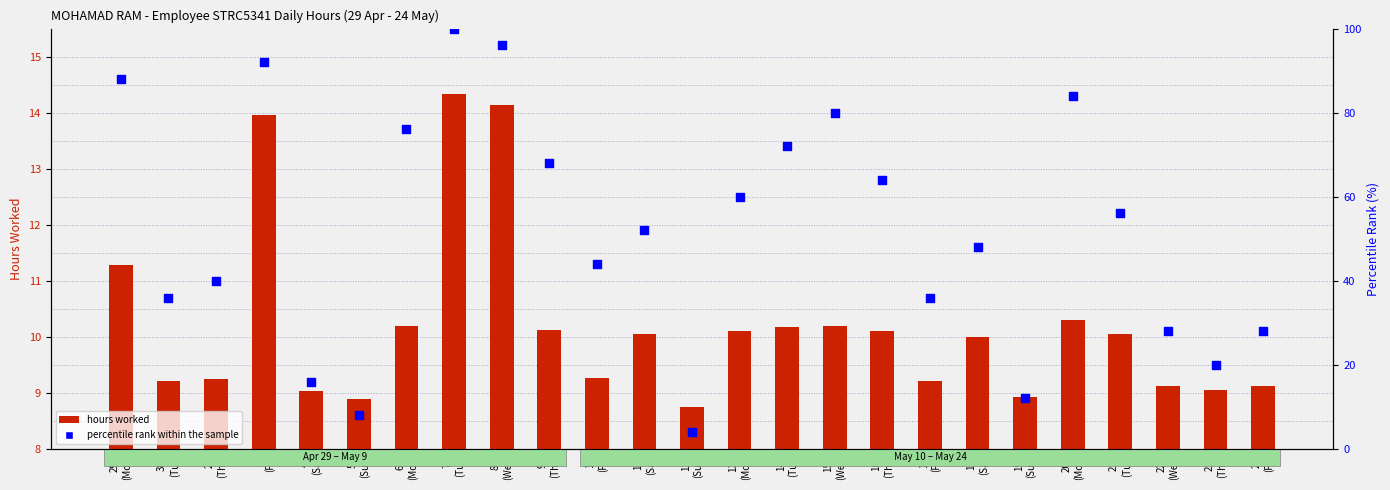

What are all the series names shown in the legend?

hours worked, percentile rank within the sample